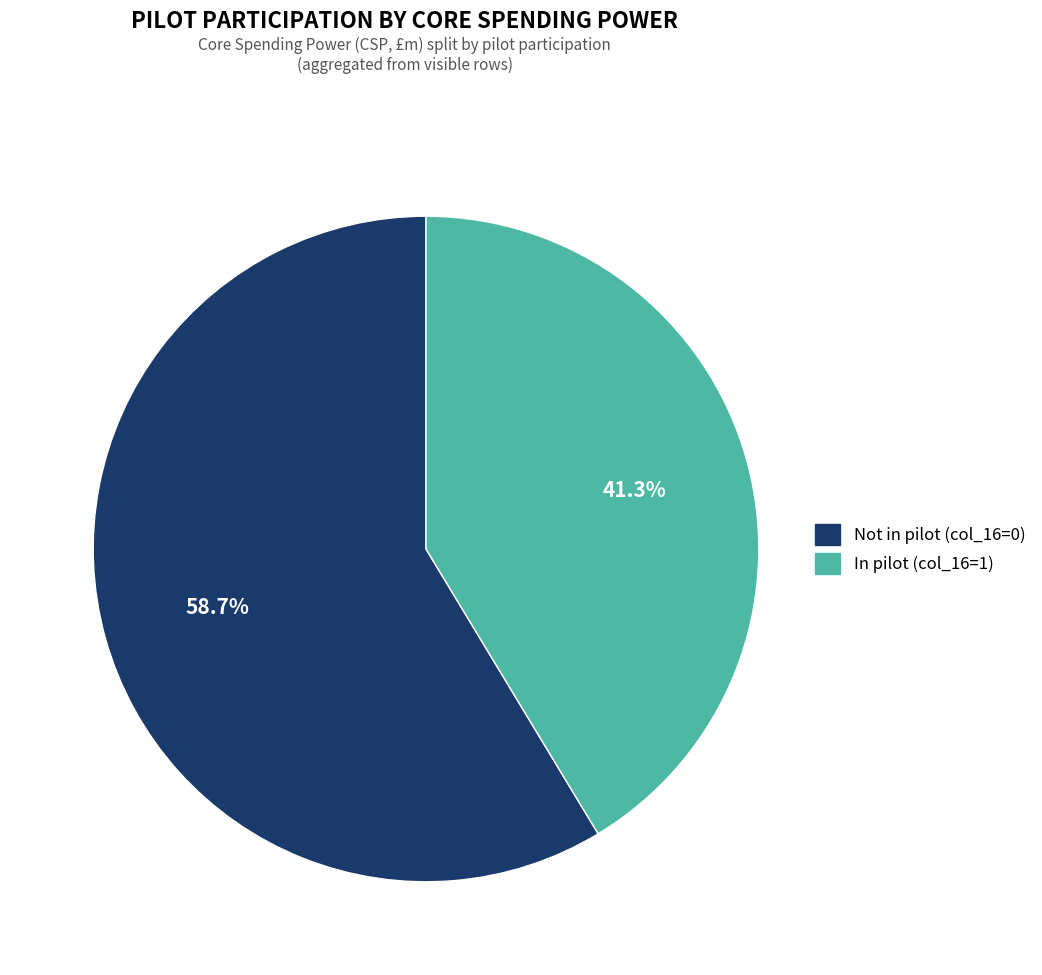

To the nearest percent, what portion does Not in pilot (col_16=0) represent?

59%